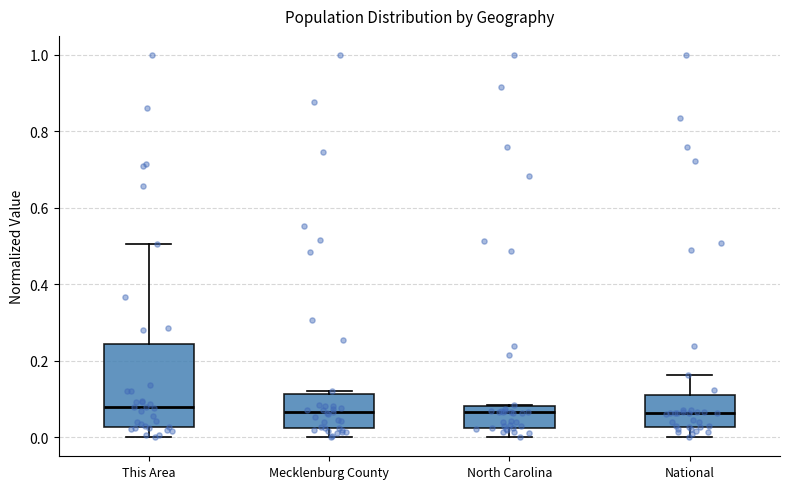

Which box is the tallest, from its lower edge to its upper edge?

This Area